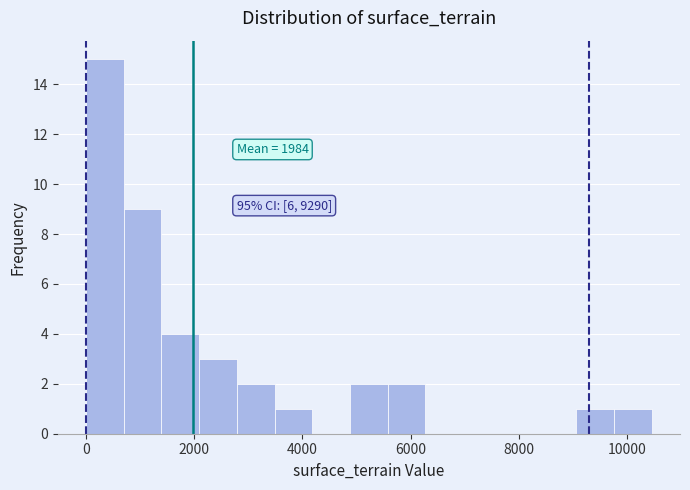

Around what value on the x-axis is the tallest bar? Give the approximate position of its centre, as read against the axis.

400